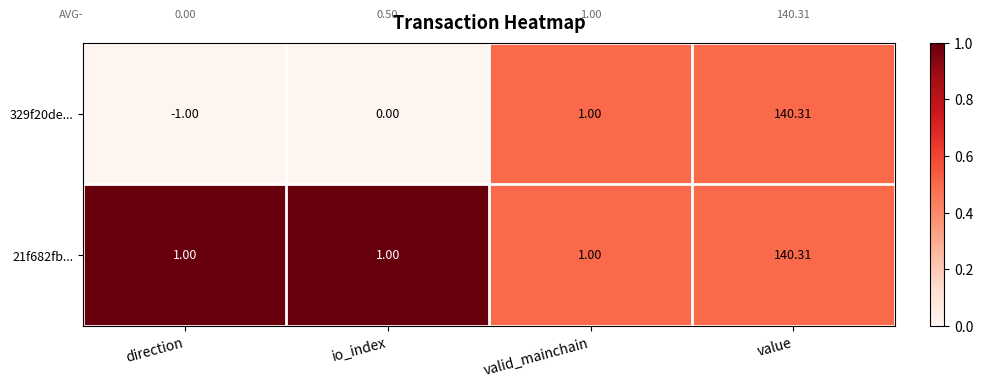

At which label does 329f20de... reach its minimum?

direction